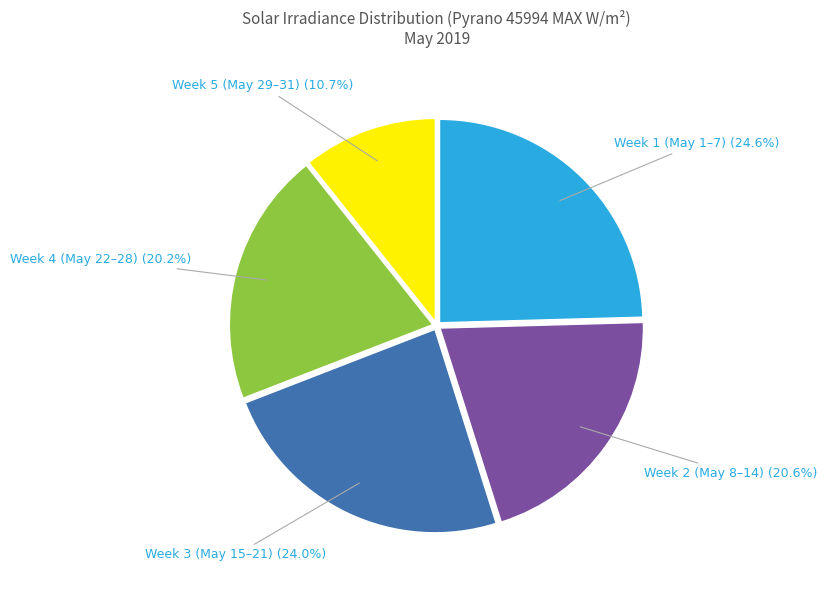

Does any single category account for the majority?

No